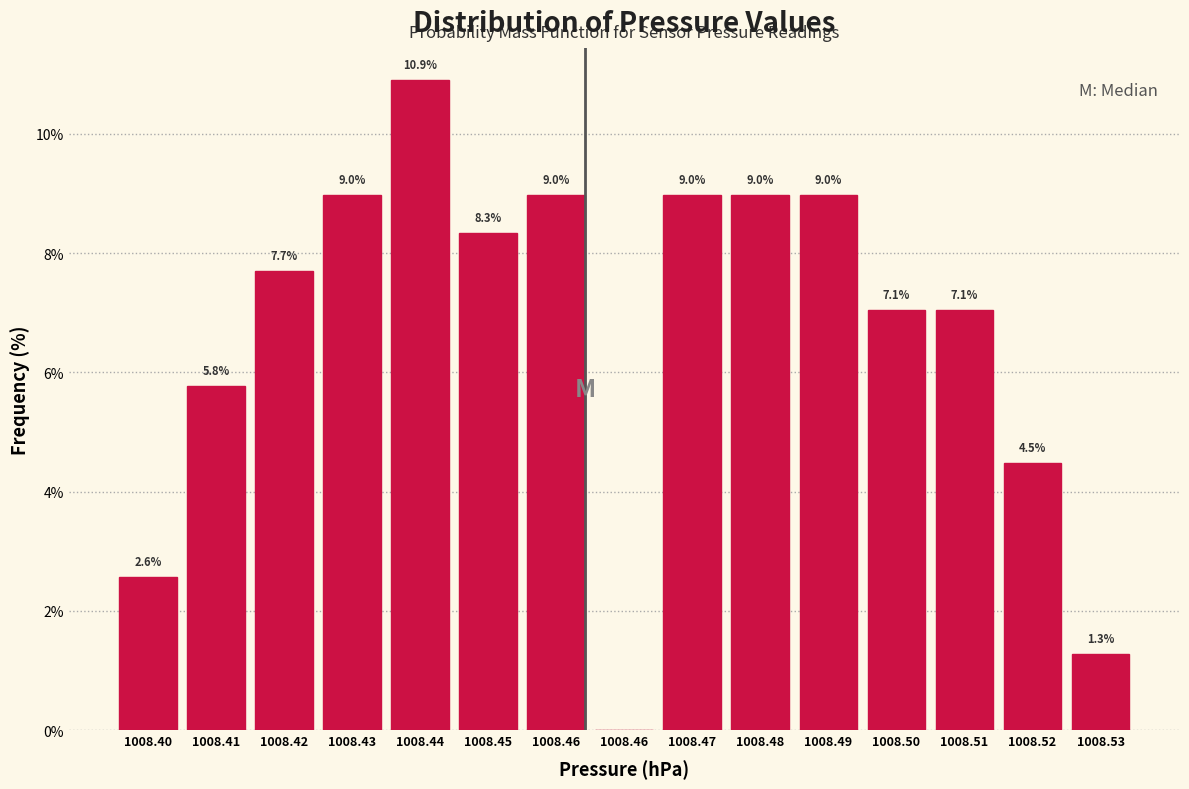

Are the bars horizontal?

No